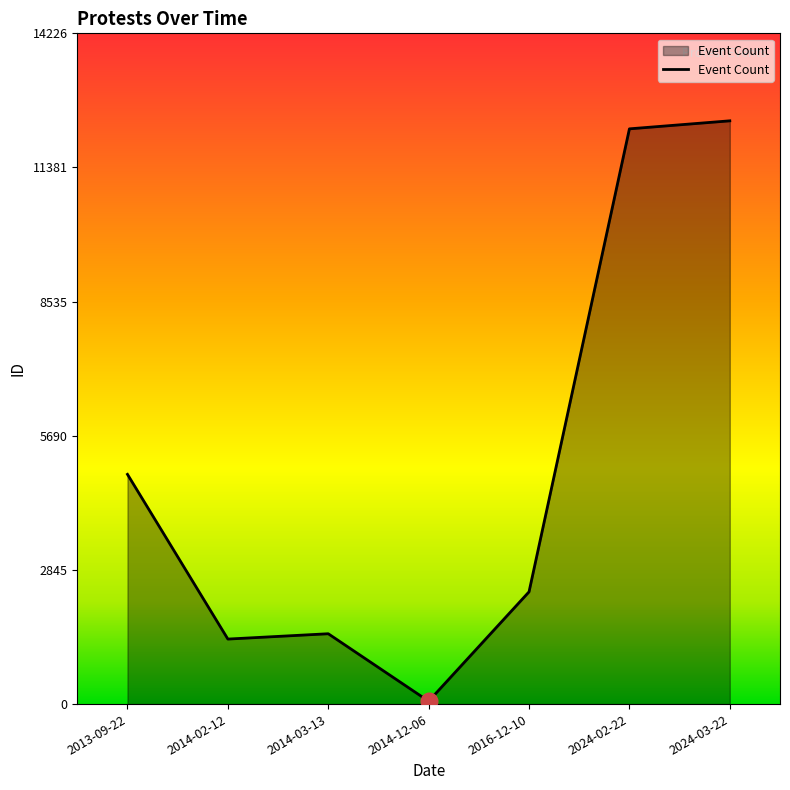

How many lines are shown in the chart?

1